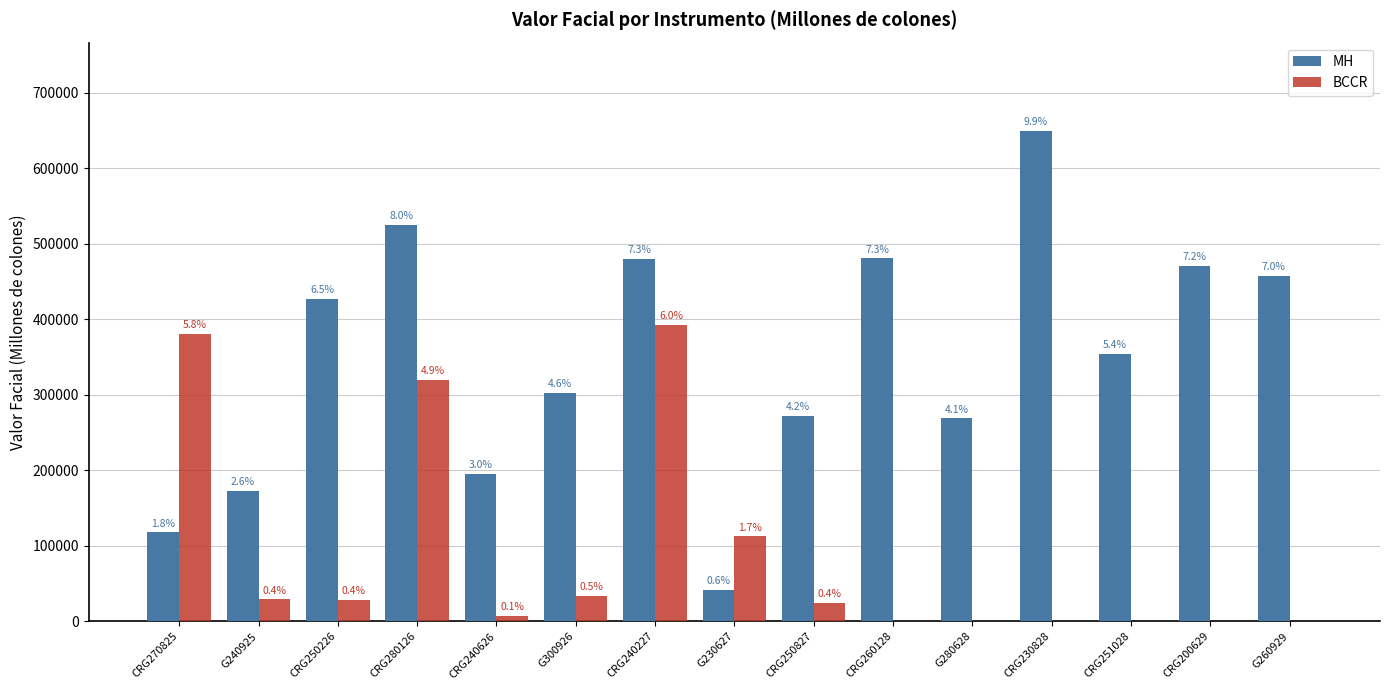

What position from the right is CRG250827?

7